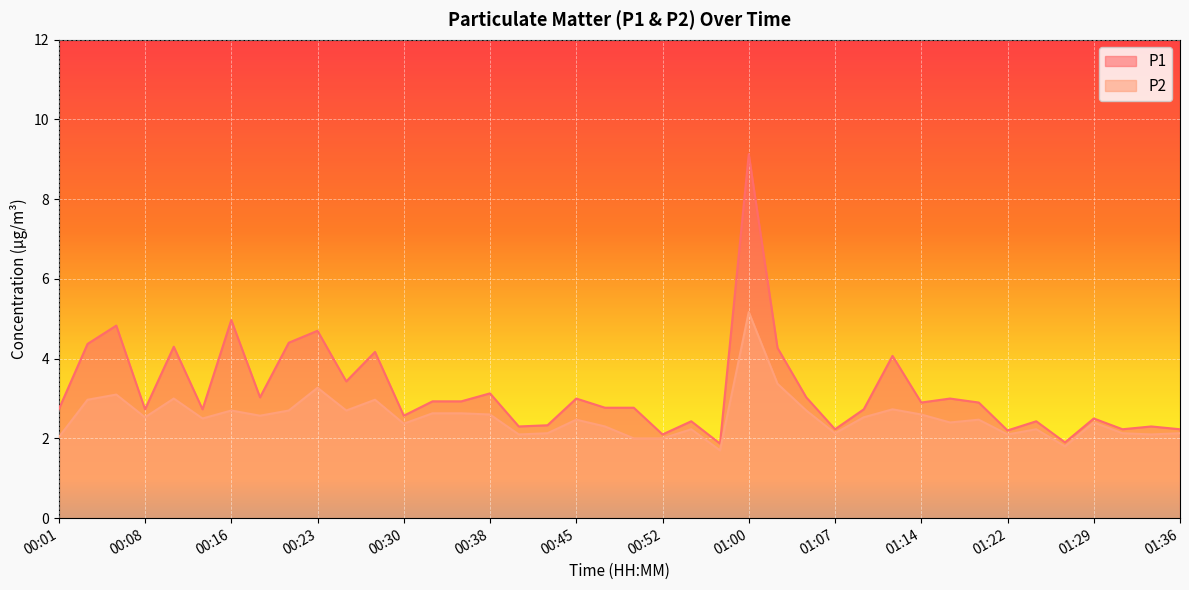

Which category has the lowest value in the P1 series?

00:57